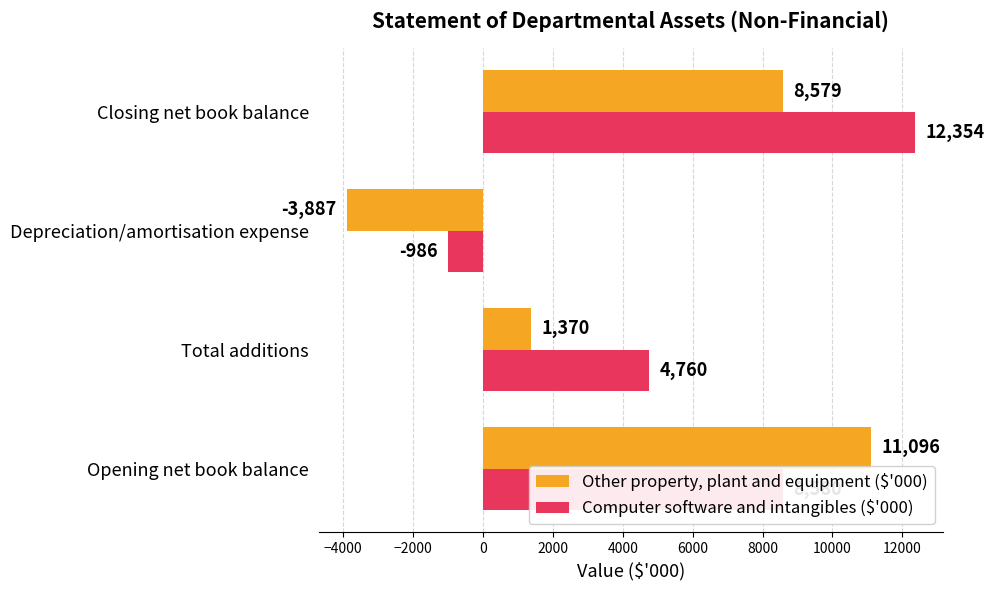

What value does the Other property, plant and equipment ($'000) series have at Closing net book balance, to the nearest 10?

8580